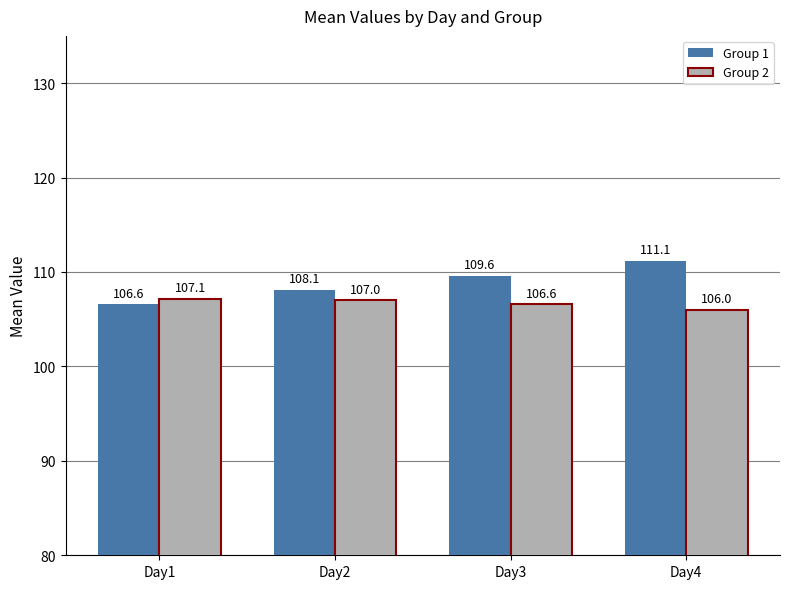

At which label is Group 2 closest to 106?

Day4